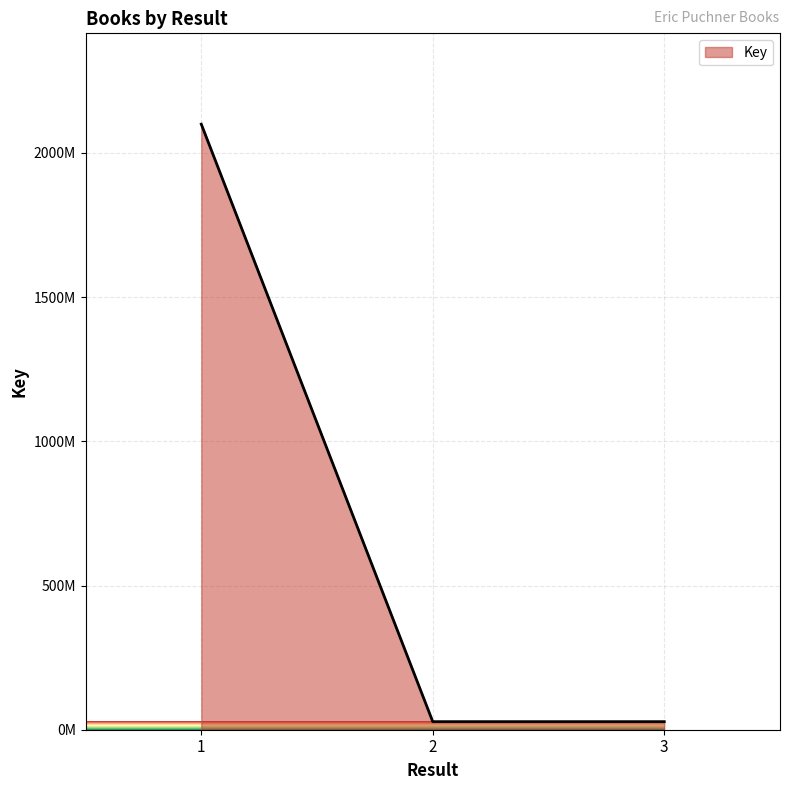

Does the chart have visible grid lines?

Yes